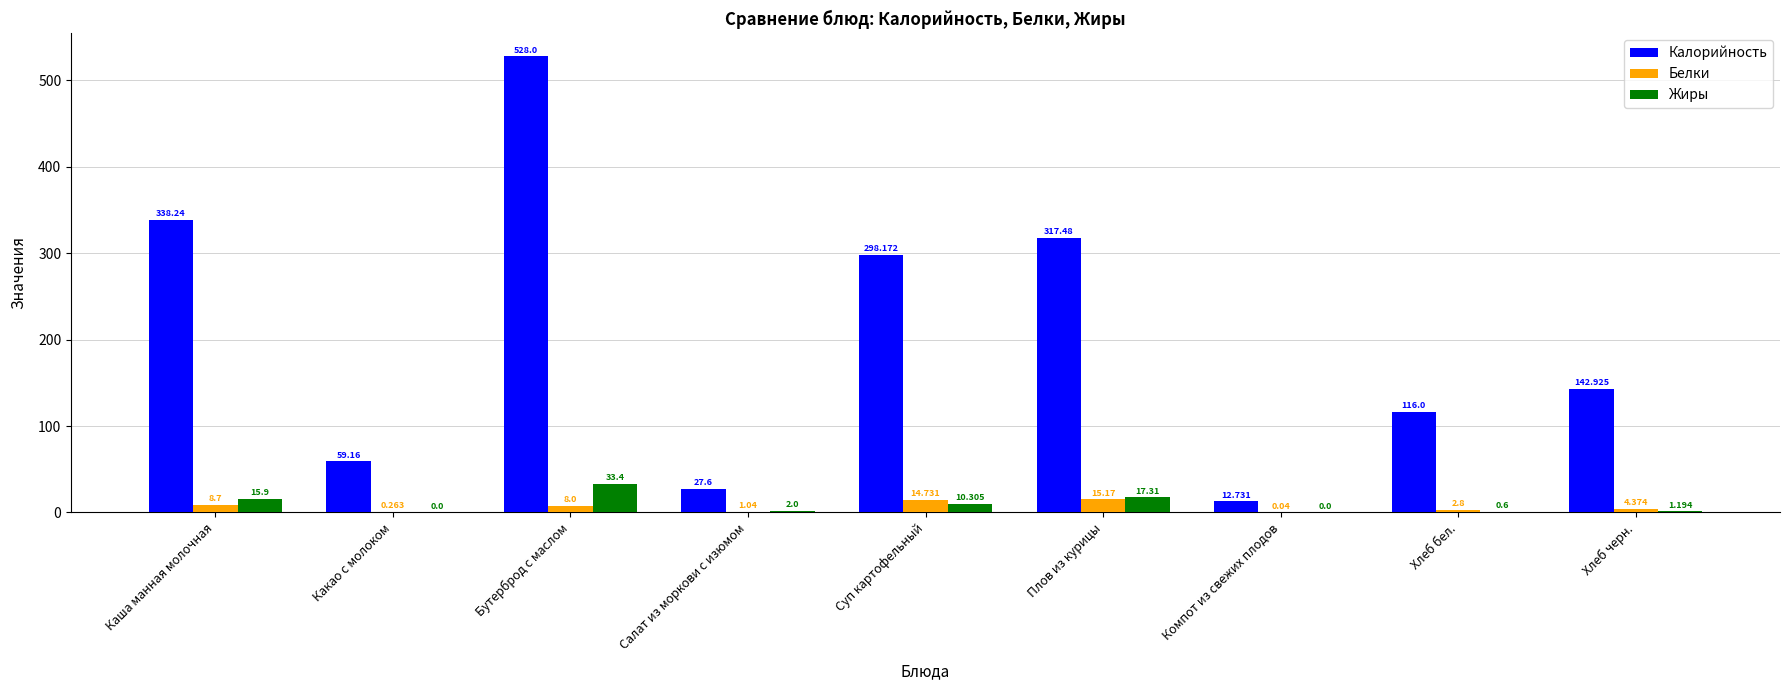

At which category does the chart reach its peak across all series?

Бутерброд с маслом